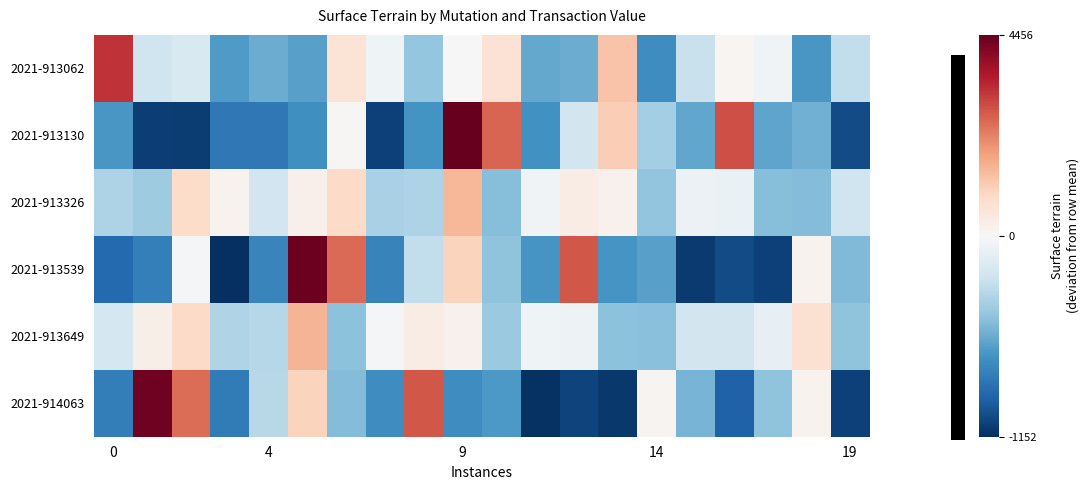

Reading right to left, what are all the values shown in this chart?

2021-913062: -285.8	-667.8	-42.8	97.2	-253.8	-710.8	1276.2	-569.8	-586.8	632.2	20.2	-441.8	-51.8	606.2	-624.8	-575.8	-652.8	-173.8	-230.8	3236.2
2021-913130: -1029.5	-550.5	-607.5	2859.6	-602.5	-390.5	1084.5	-210.5	-694.5	2593.6	4455.6	-688.5	-1075.5	64.5	-710.5	-823.5	-823.5	-1092.5	-1085.5	-673.5
2021-913326: -229.4	-498.4	-491.4	-79.4	-68.4	-450.4	174.6	314.6	-36.4	-493.4	1493.6	-352.4	-369.4	849.6	237.6	-224.4	165.6	823.6	-407.4	-358.4
2021-913539: -504.5	153.5	-1077.5	-1028.5	-1105.5	-626.5	-683.5	2783.4	-678.5	-466.5	1008.5	-286.5	-770.5	2517.4	4379.4	-764.5	-1151.5	-11.5	-786.5	-899.5
2021-913649: -461.8	678.2	-96.8	-209.8	-209.8	-478.8	-471.8	-59.8	-48.8	-430.8	194.2	334.2	-16.8	-473.8	1513.2	-332.8	-349.8	869.2	257.2	-204.8
2021-914063: -1072.7	146.3	-465.7	-927.7	-537.7	120.3	-1110.7	-1061.7	-1138.7	-659.7	-716.7	2750.3	-711.7	-499.7	975.3	-319.7	-803.7	2484.3	4346.4	-797.7